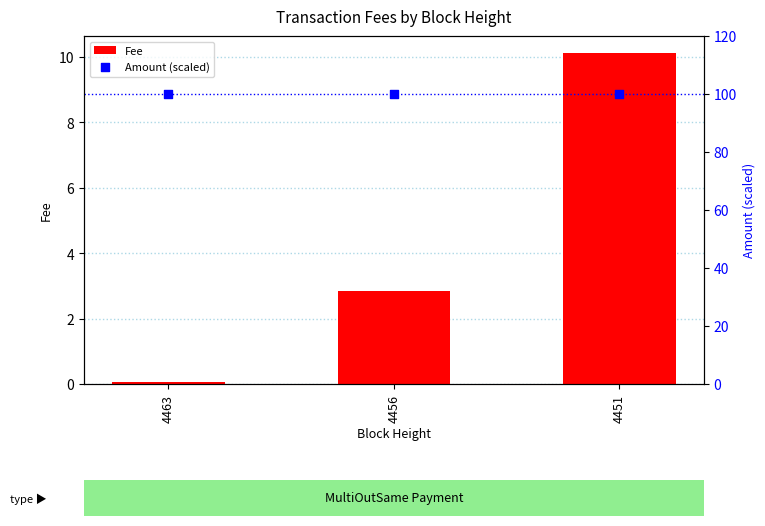

Which series has the widest spread of Y values?

Fee